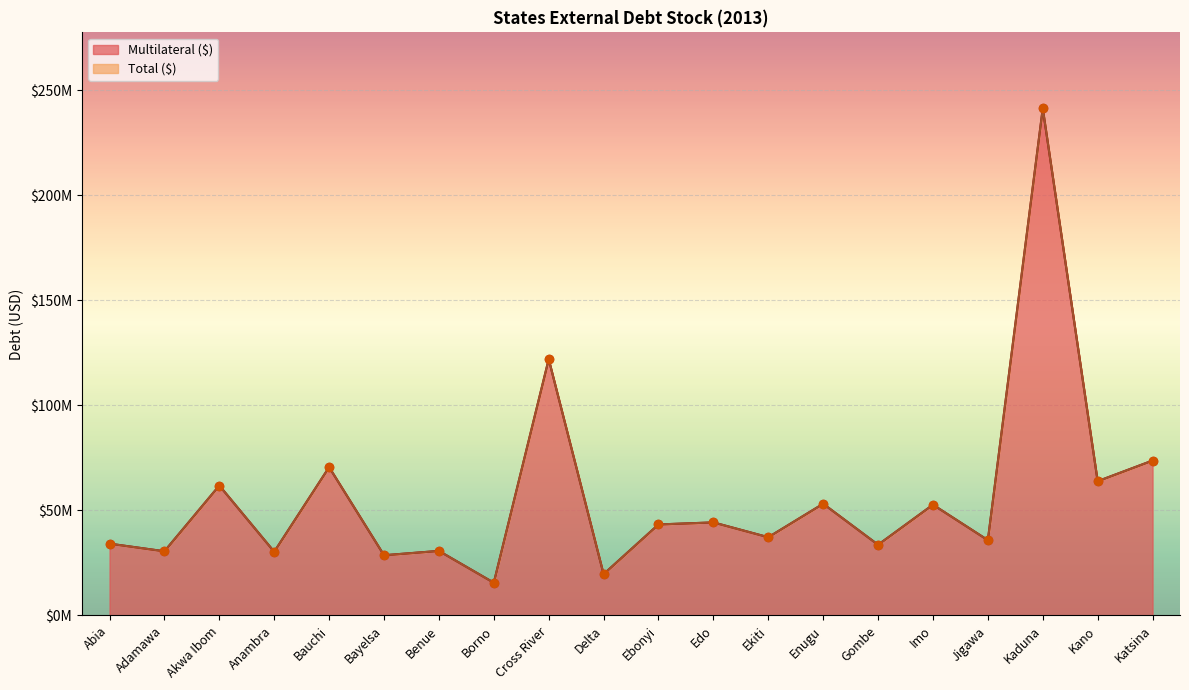

Is the value of Total ($) at Ebonyi greater than the value of Multilateral ($) at Enugu?

No